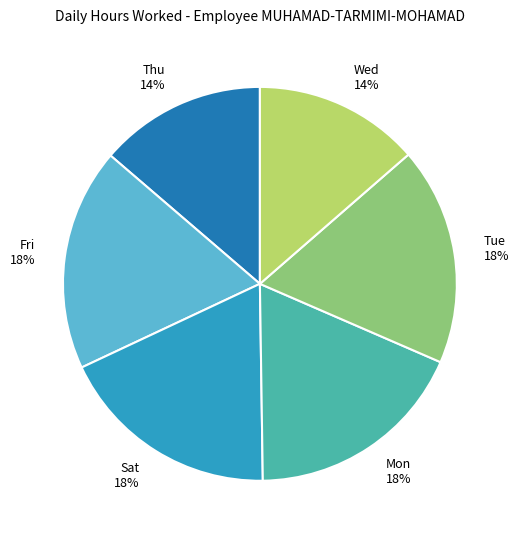

Is there any slice that represents more than half of the pie?

No